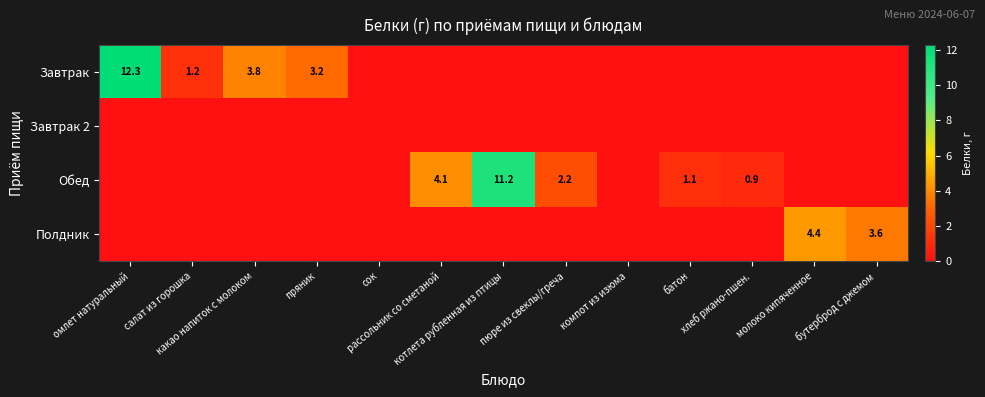

What is the greatest value displayed?

12.3